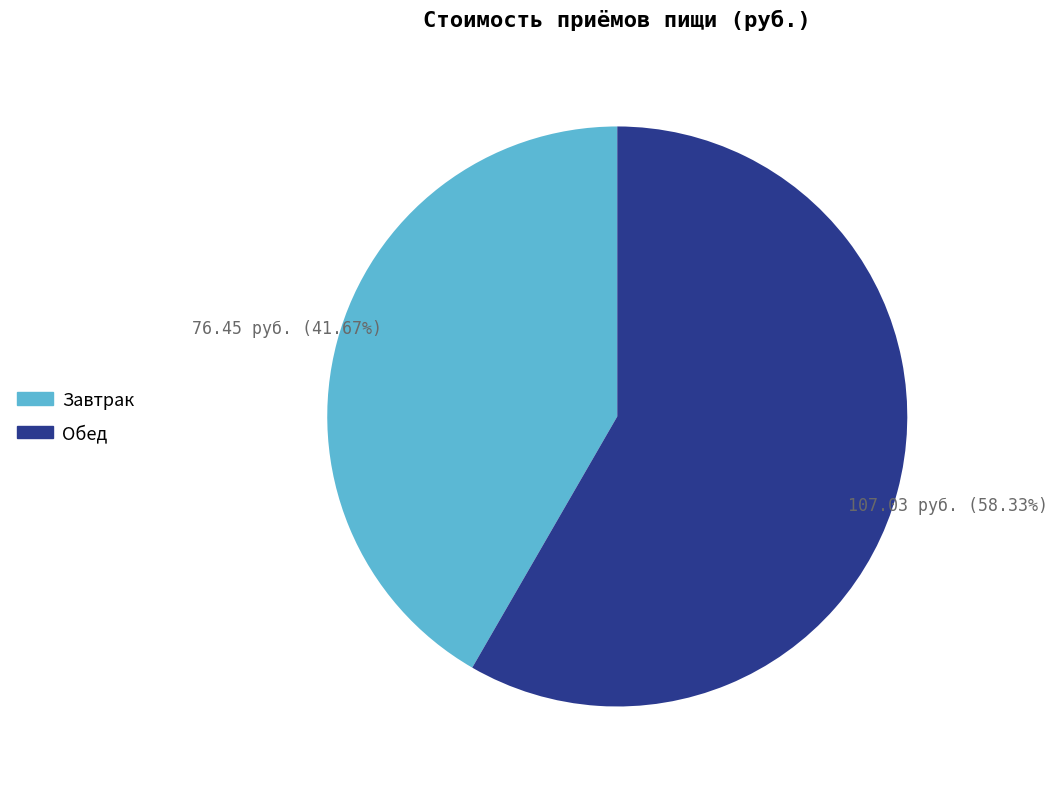

How many segments does this pie chart have?

2